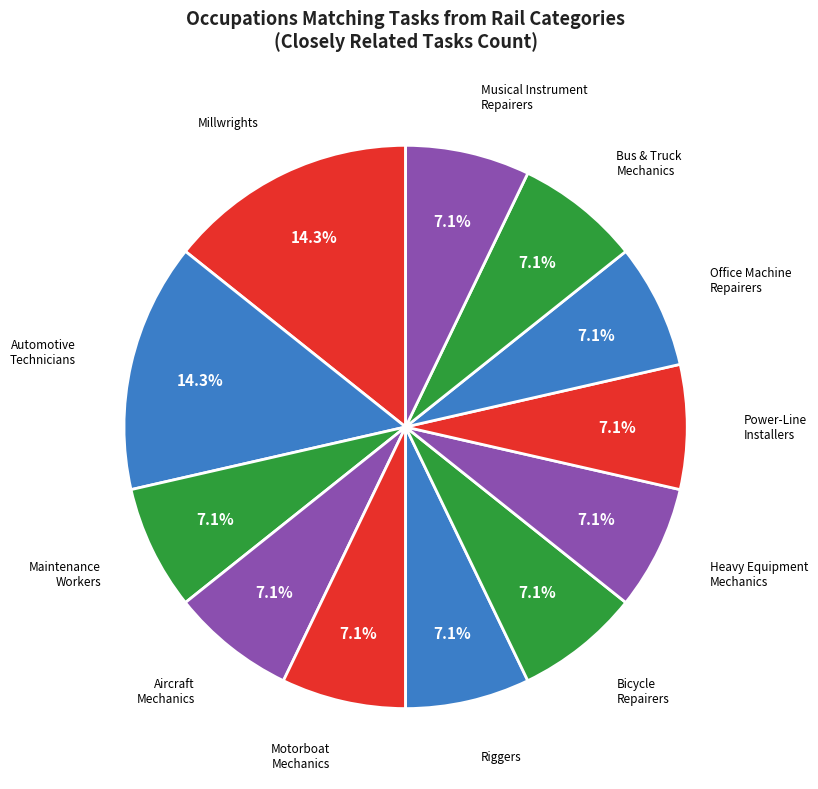

Which category has the smallest portion of the pie?

Maintenance and Repair Workers, General